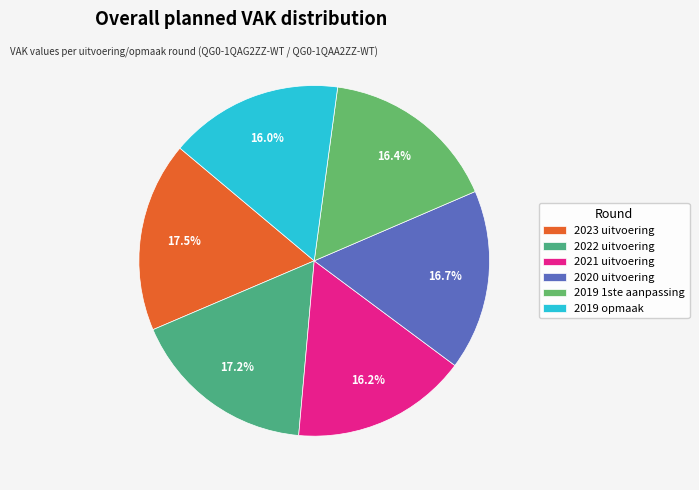

Does any single category account for the majority?

No